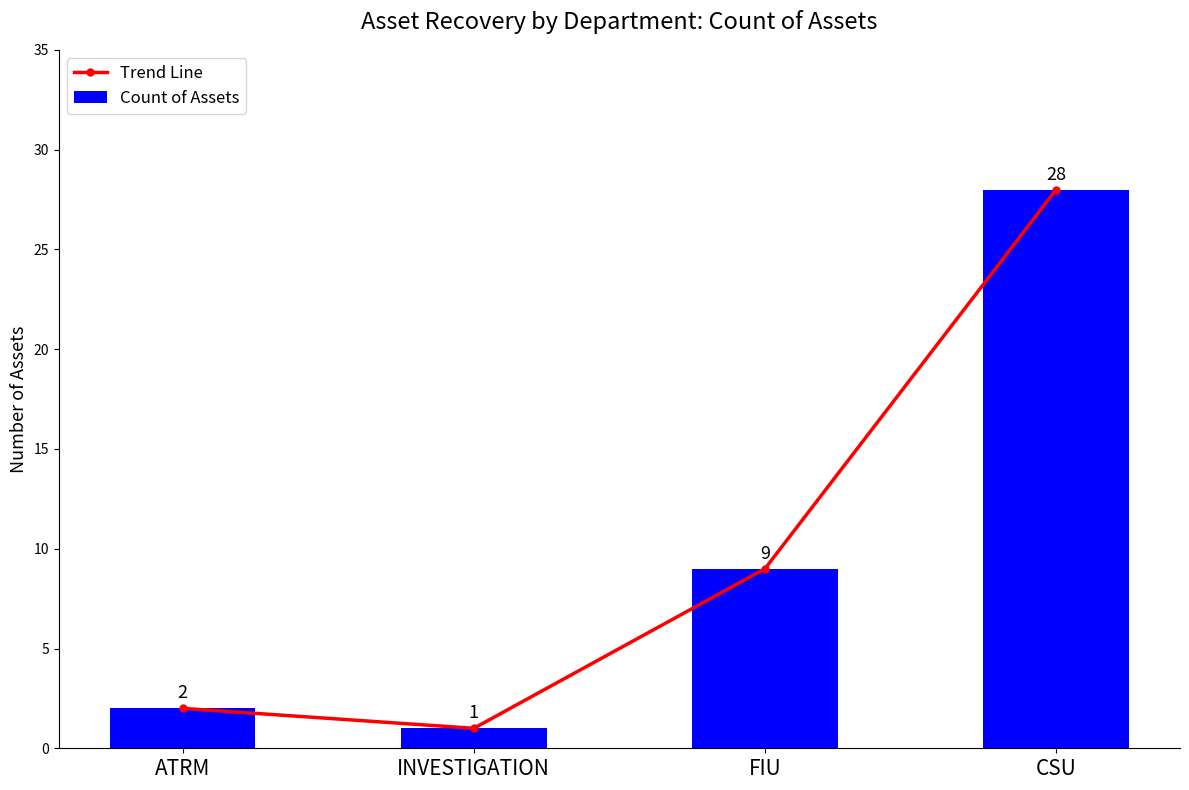

Which series has the widest spread of values?

Trend Line